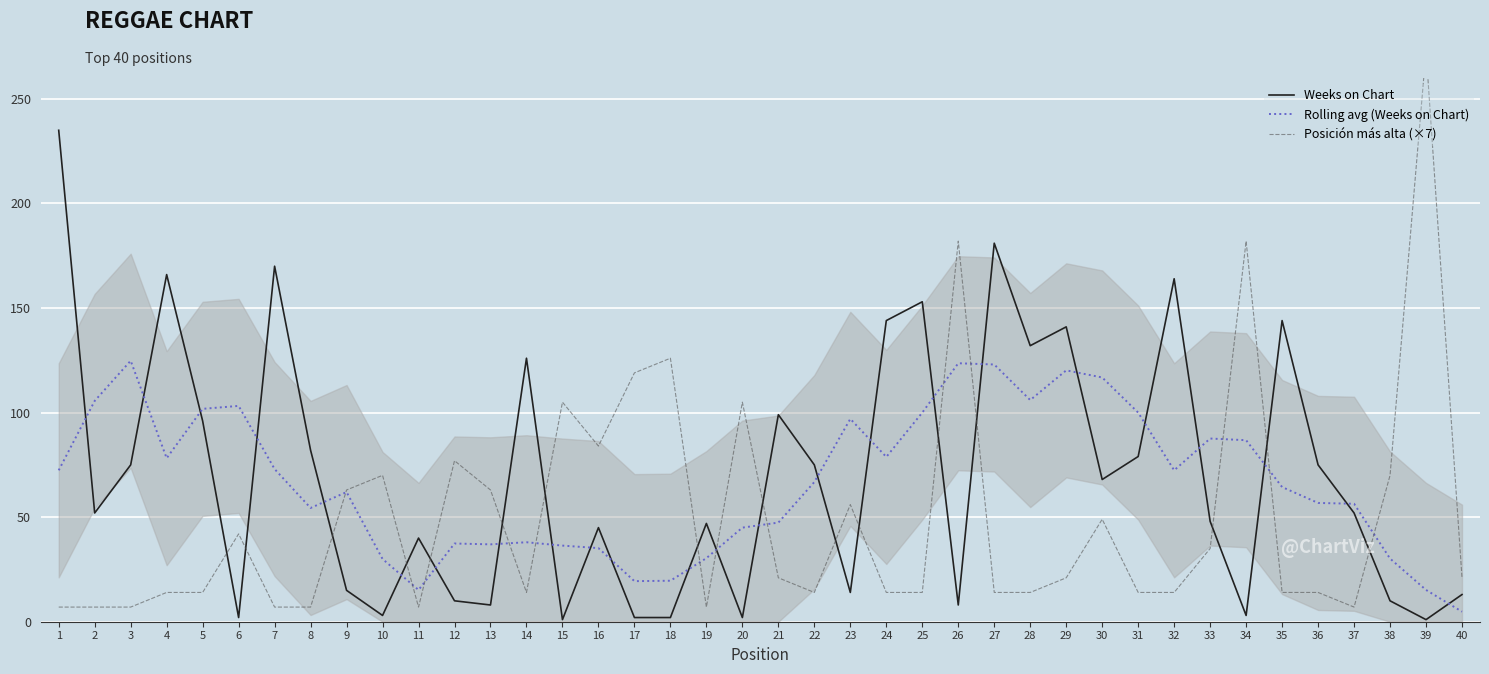

How many intersections are there between Weeks on Chart and Rolling avg (Weeks on Chart)?

24